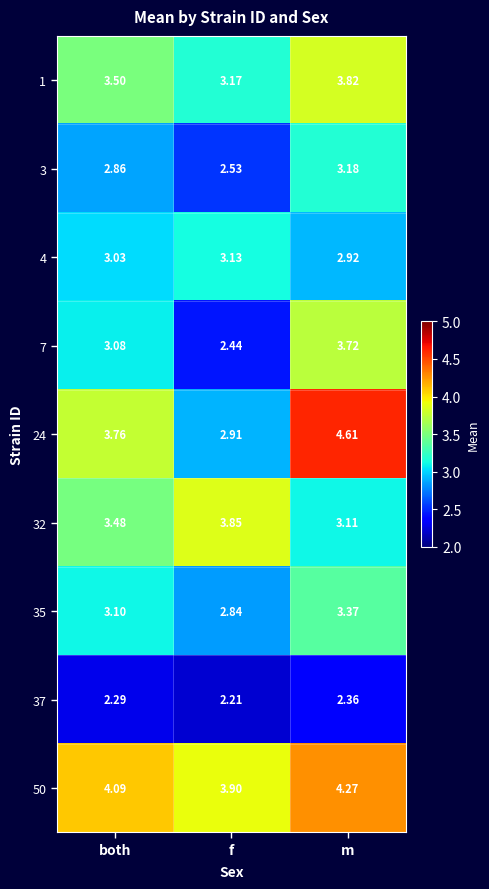

Where does the 4 series first go above 3?

both